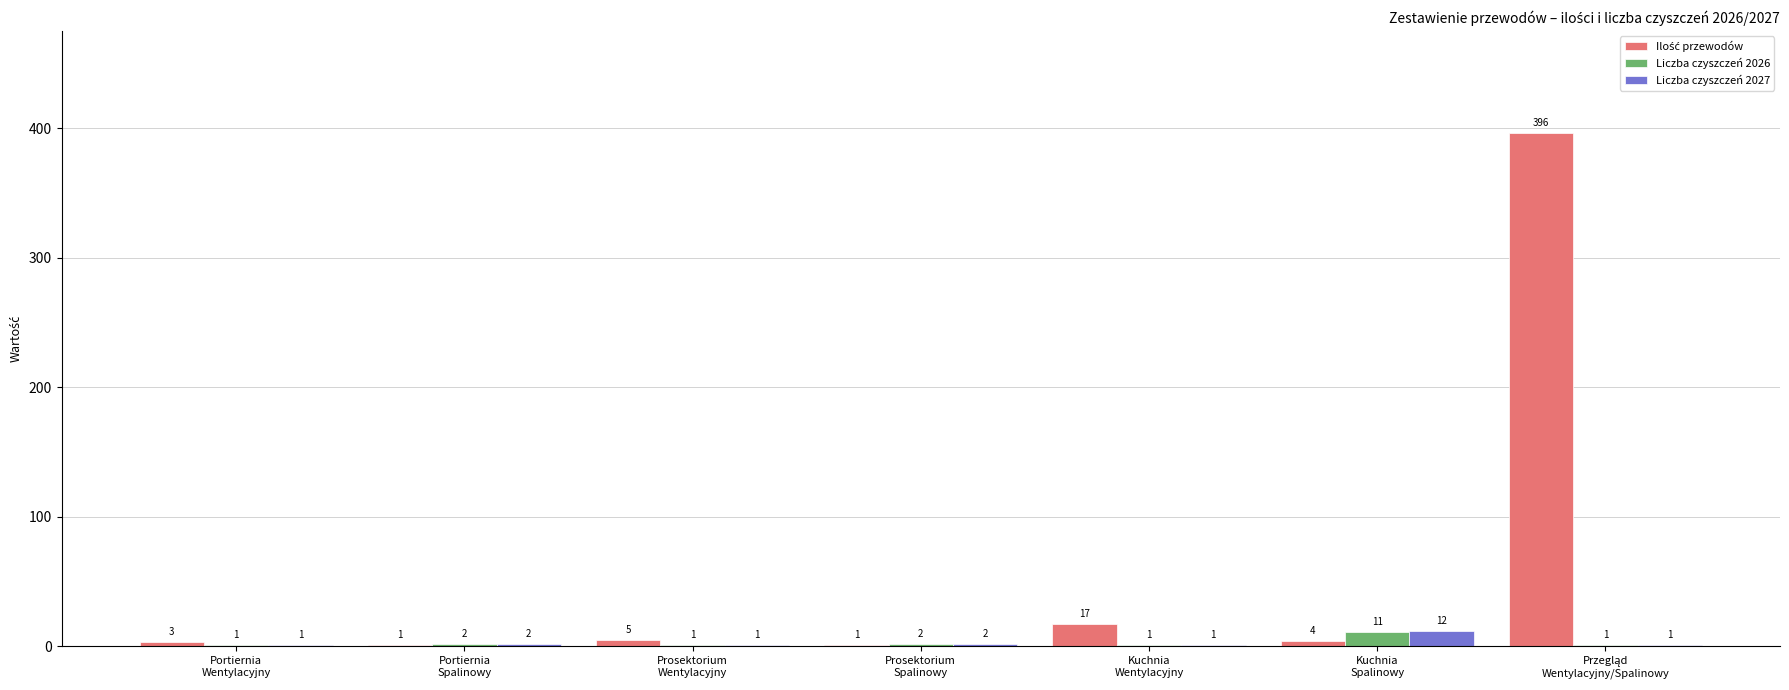

What is the sum of all Liczba czyszczeń 2026 values?

19